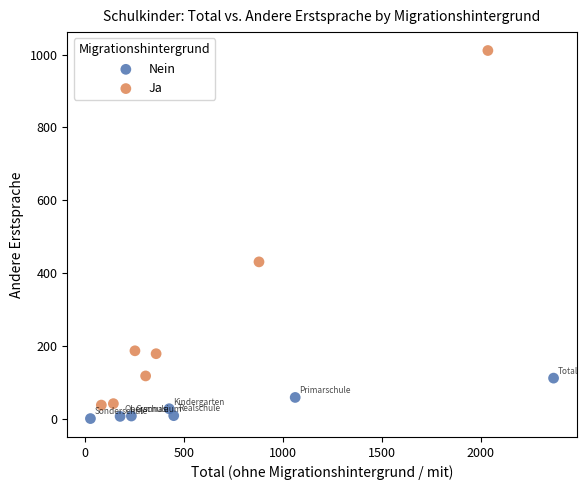

Which series has the widest spread of Y values?

Ja